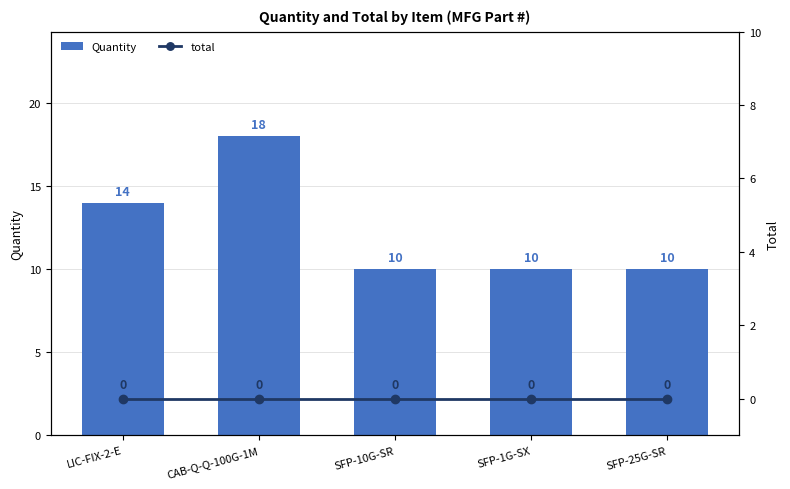

Which series has the largest total across all categories?

Quantity